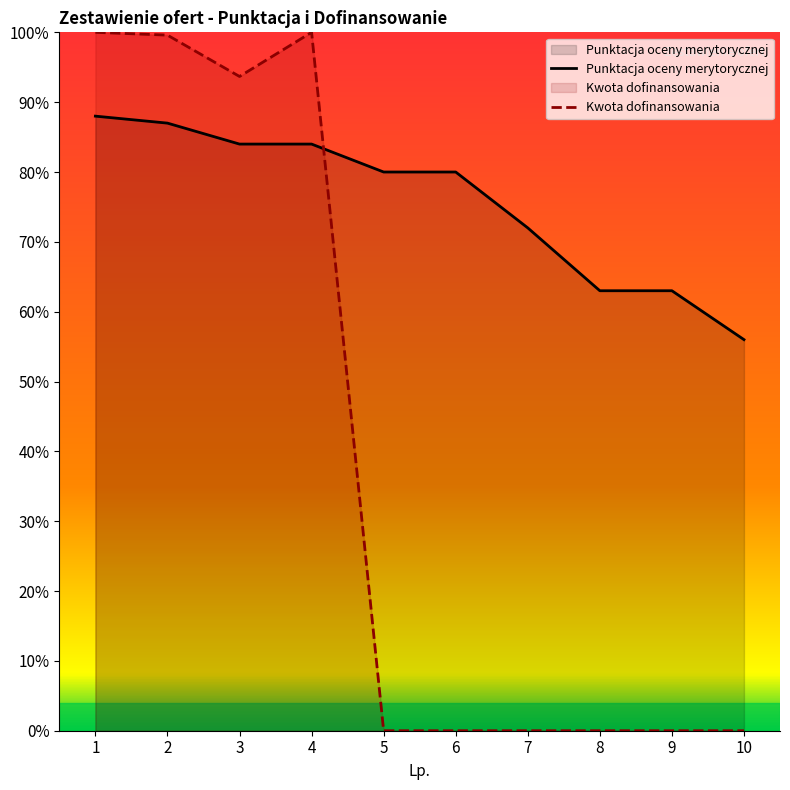

True or false: Punktacja oceny merytorycznej has more than 1 interior local peaks.

False